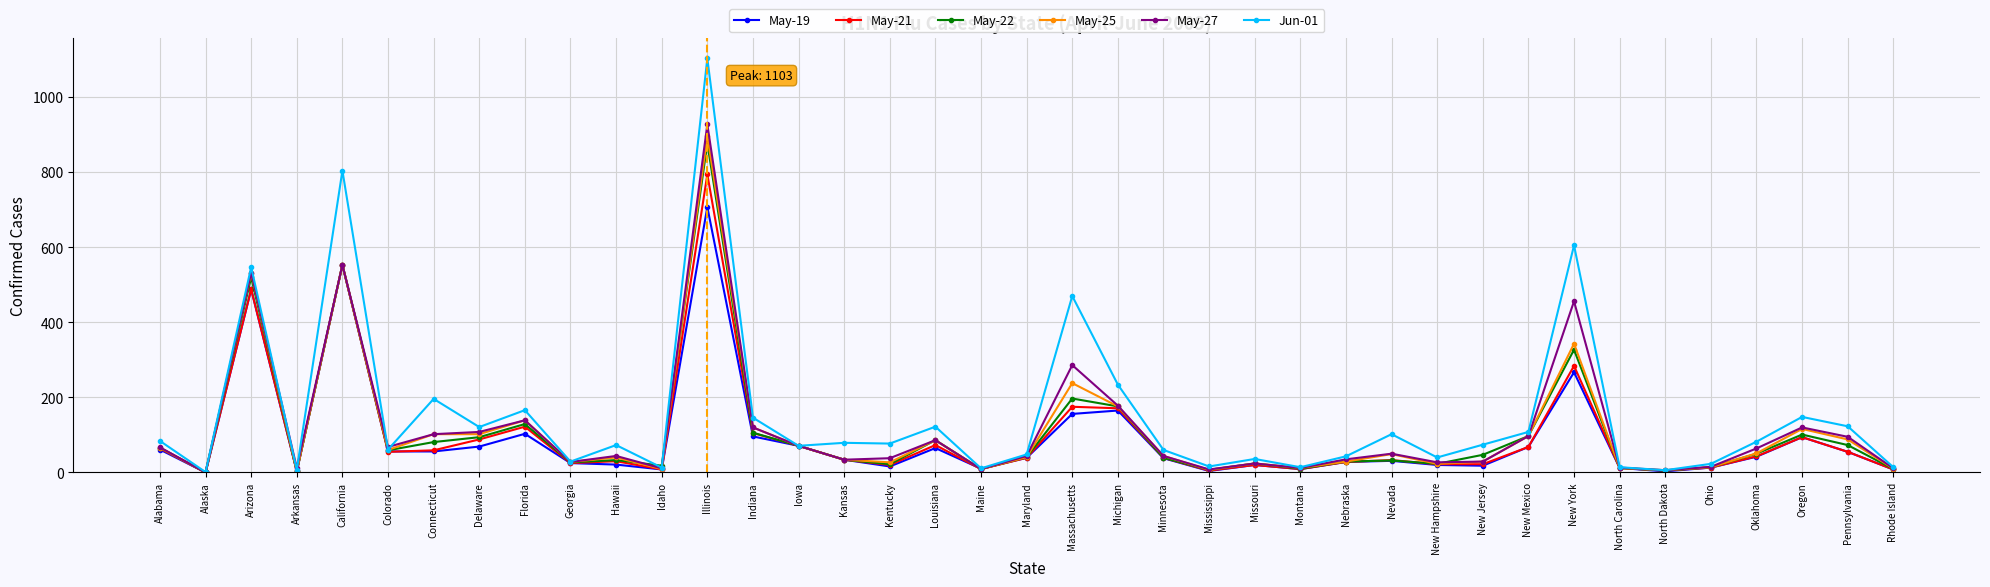

What is the difference between the highest and lowest values at Massachusetts?

314